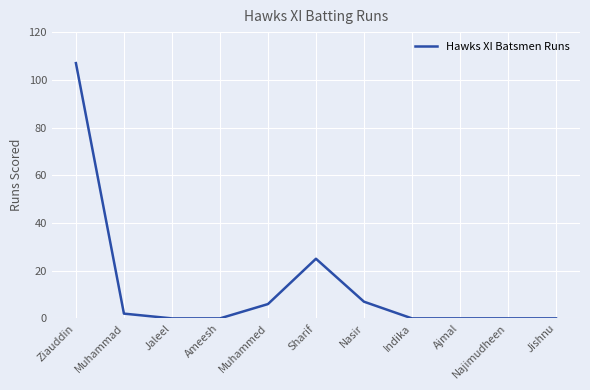

Approximately how many times larger is the value at Sharif compared to Muhammed?

4.2